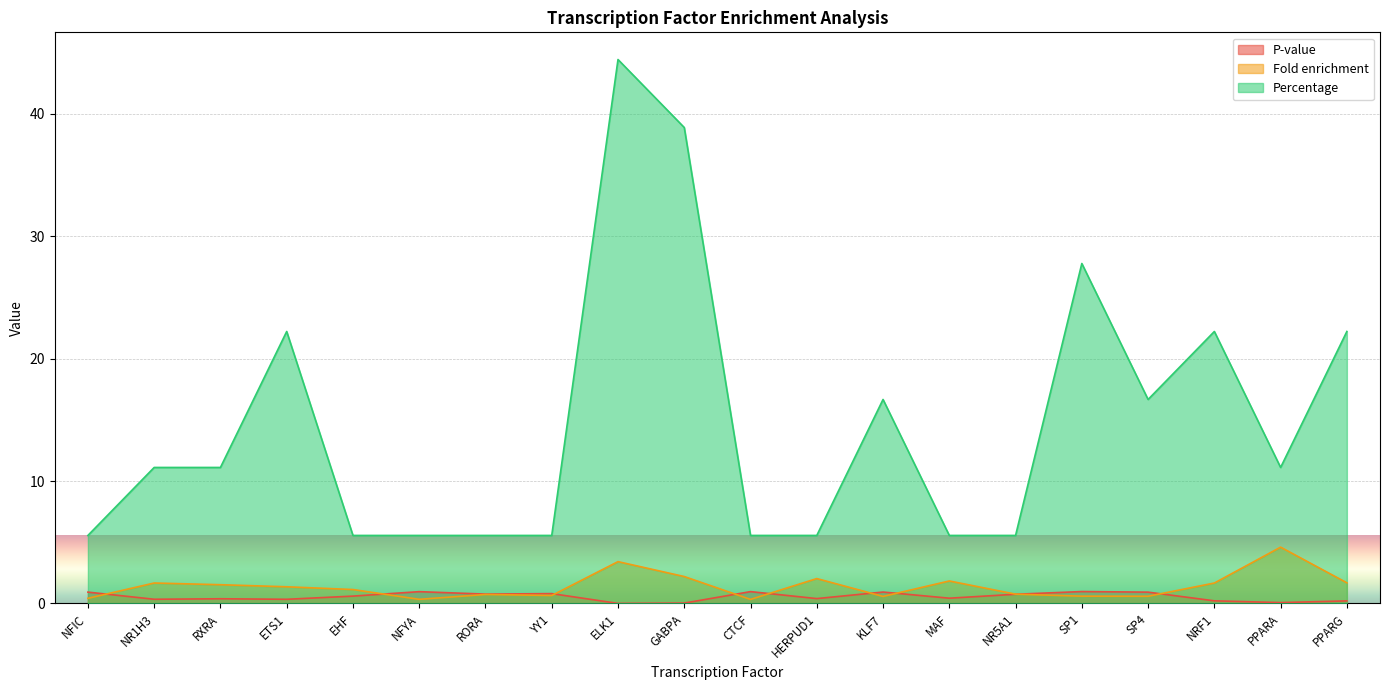

Which series has the widest spread of values?

Percentage